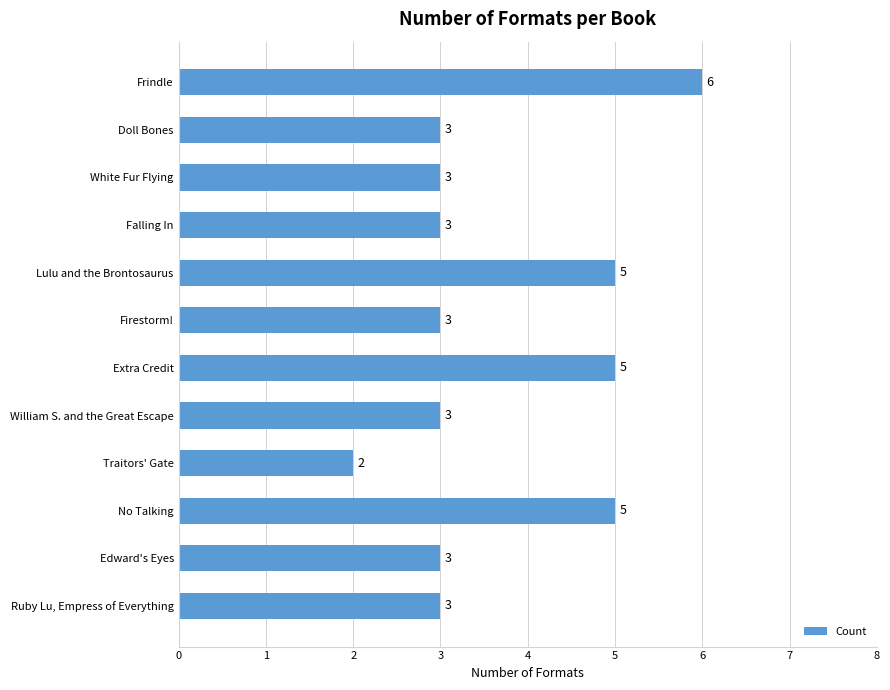

Reading top to bottom, extract all data points from this chart.

Frindle=6	Doll Bones=3	White Fur Flying=3	Falling In=3	Lulu and the Brontosaurus=5	Firestorm!=3	Extra Credit=5	William S. and the Great Escape=3	Traitors' Gate=2	No Talking=5	Edward's Eyes=3	Ruby Lu, Empress of Everything=3